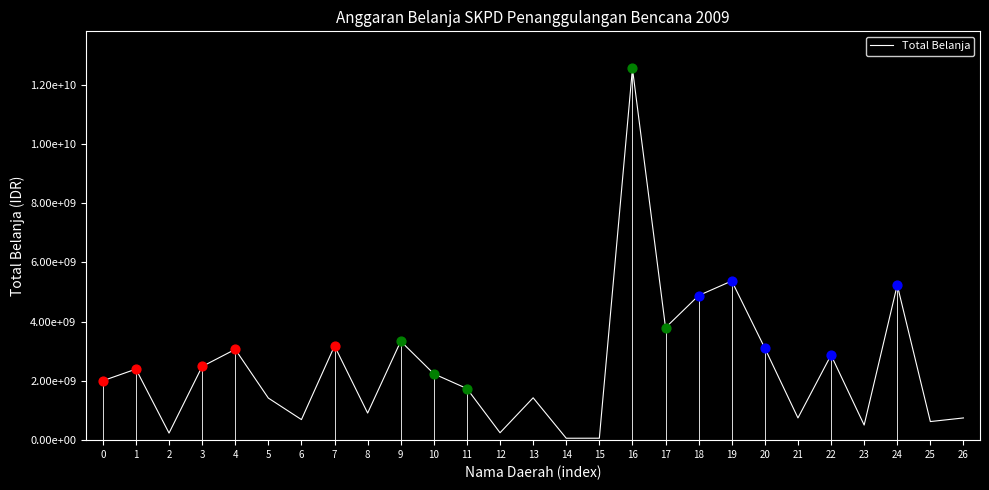

What is the change in value from 14 to 18?

+4815831000